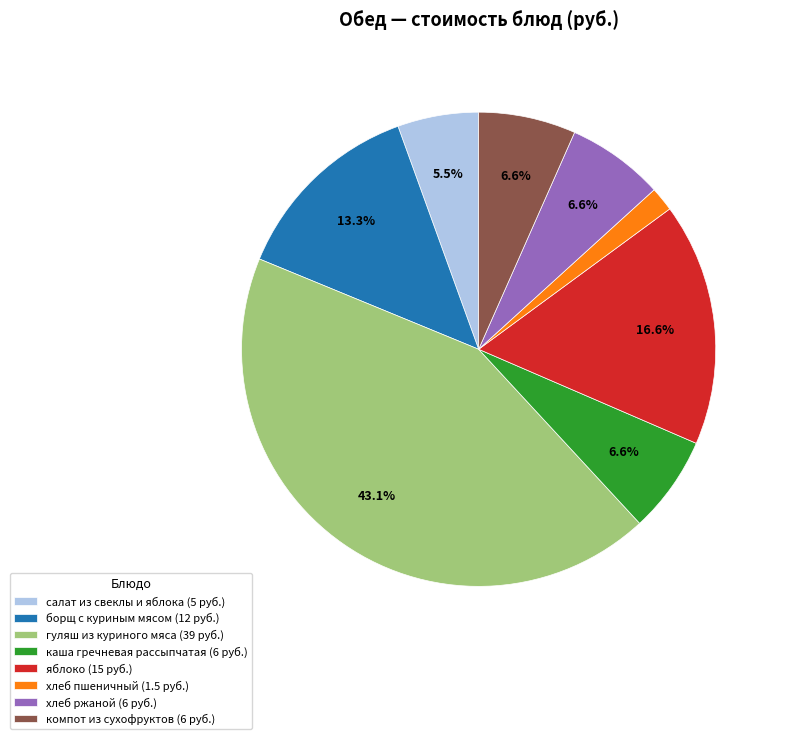

Which slice is the largest?

гуляш из куриного мяса